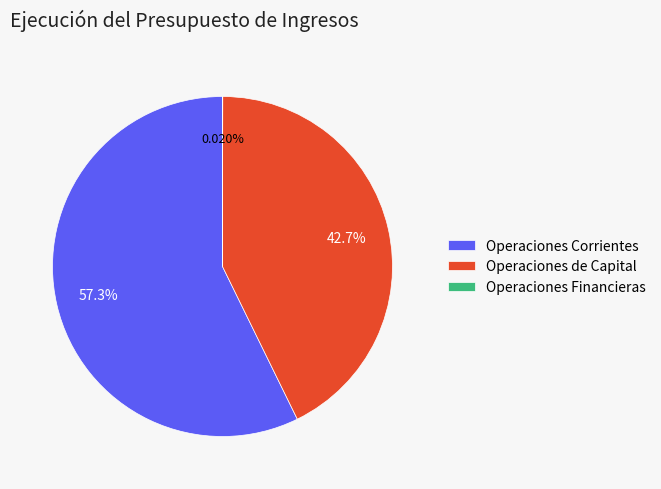

Which category has the biggest portion of the pie?

Operaciones Corrientes